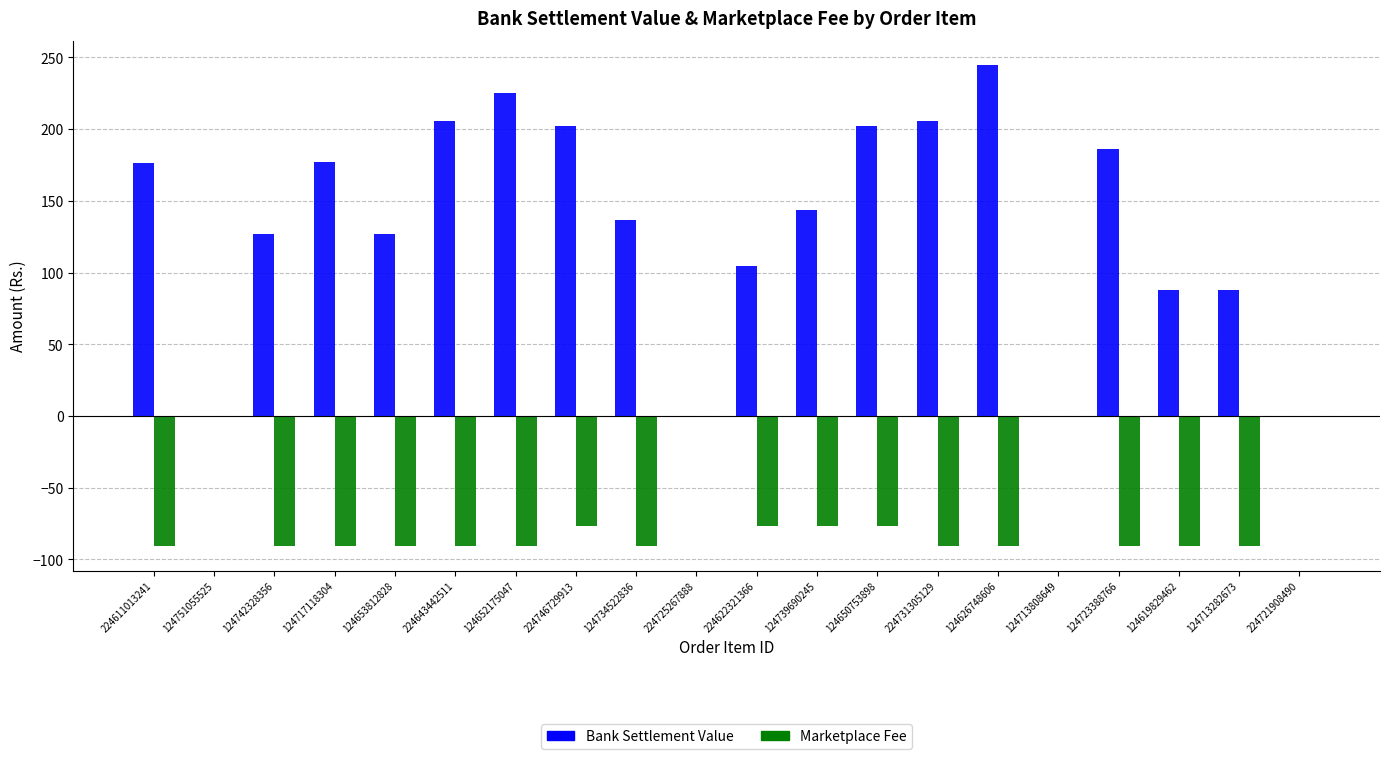

What are all the series names shown in the legend?

Bank Settlement Value, Marketplace Fee